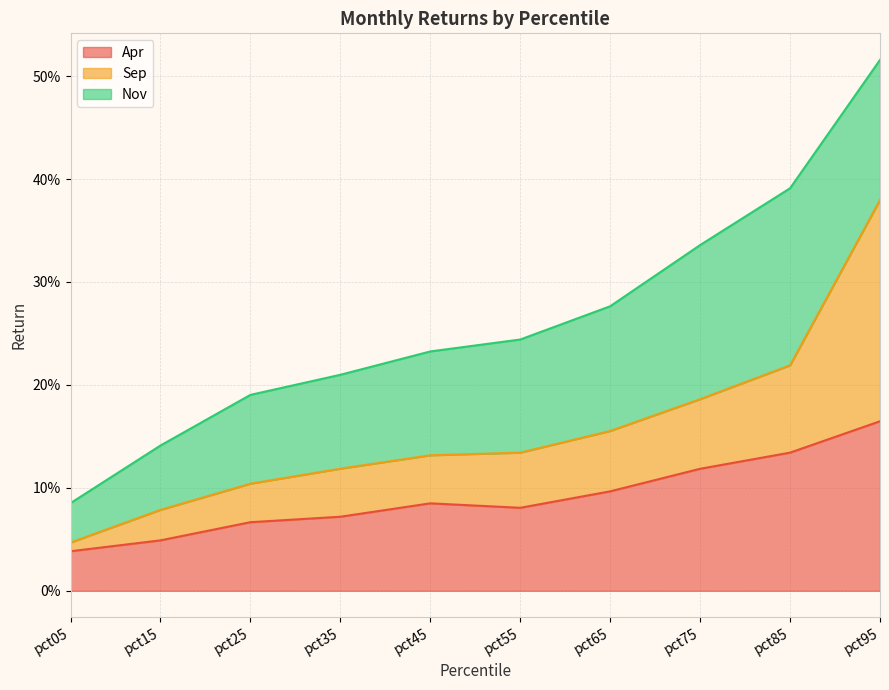

Does the chart have visible grid lines?

Yes